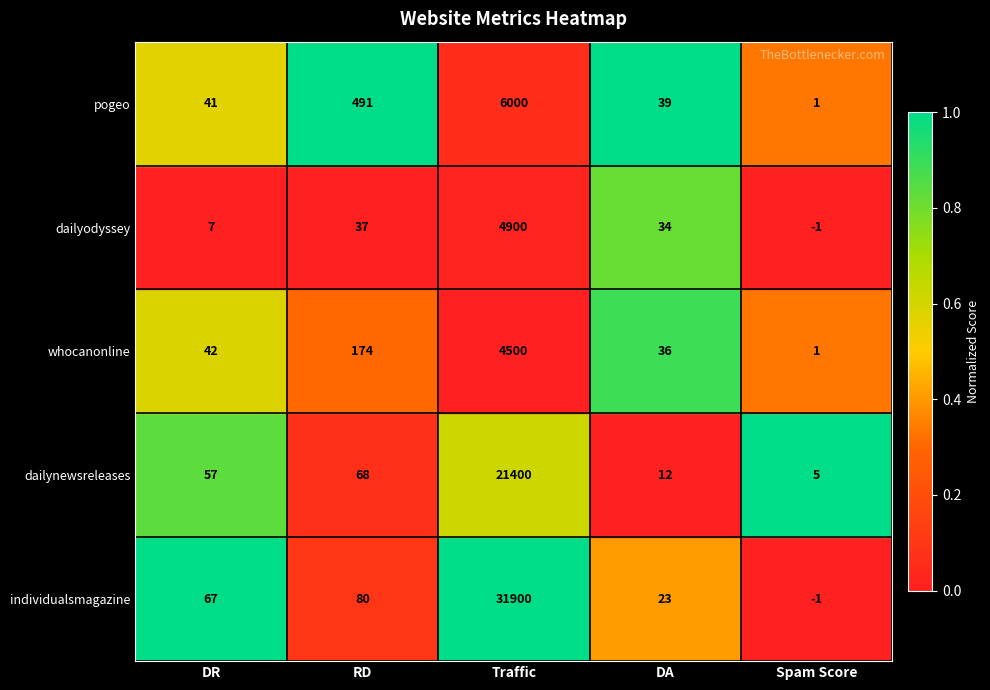

At which label is dailyodyssey closest to 2449?

RD